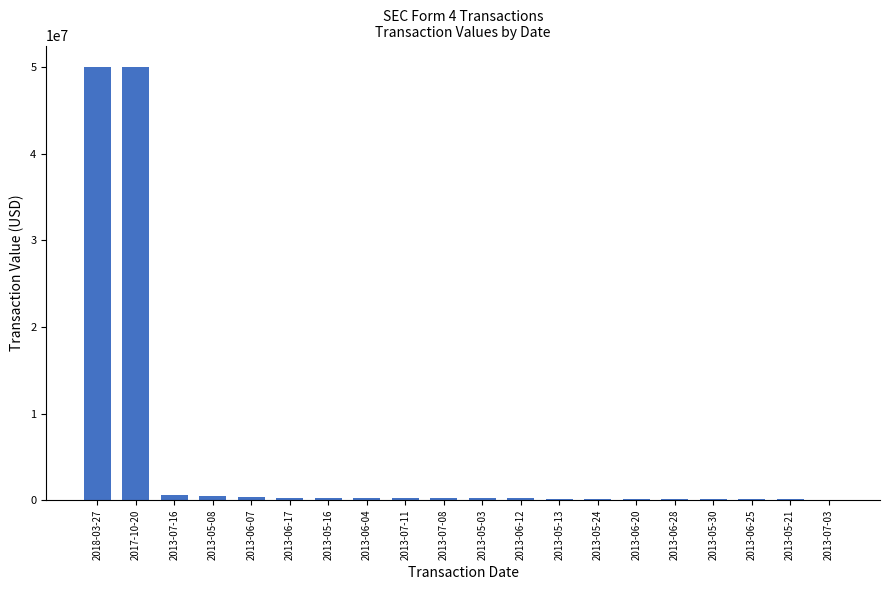

What is the maximum value shown in the chart?

49999996